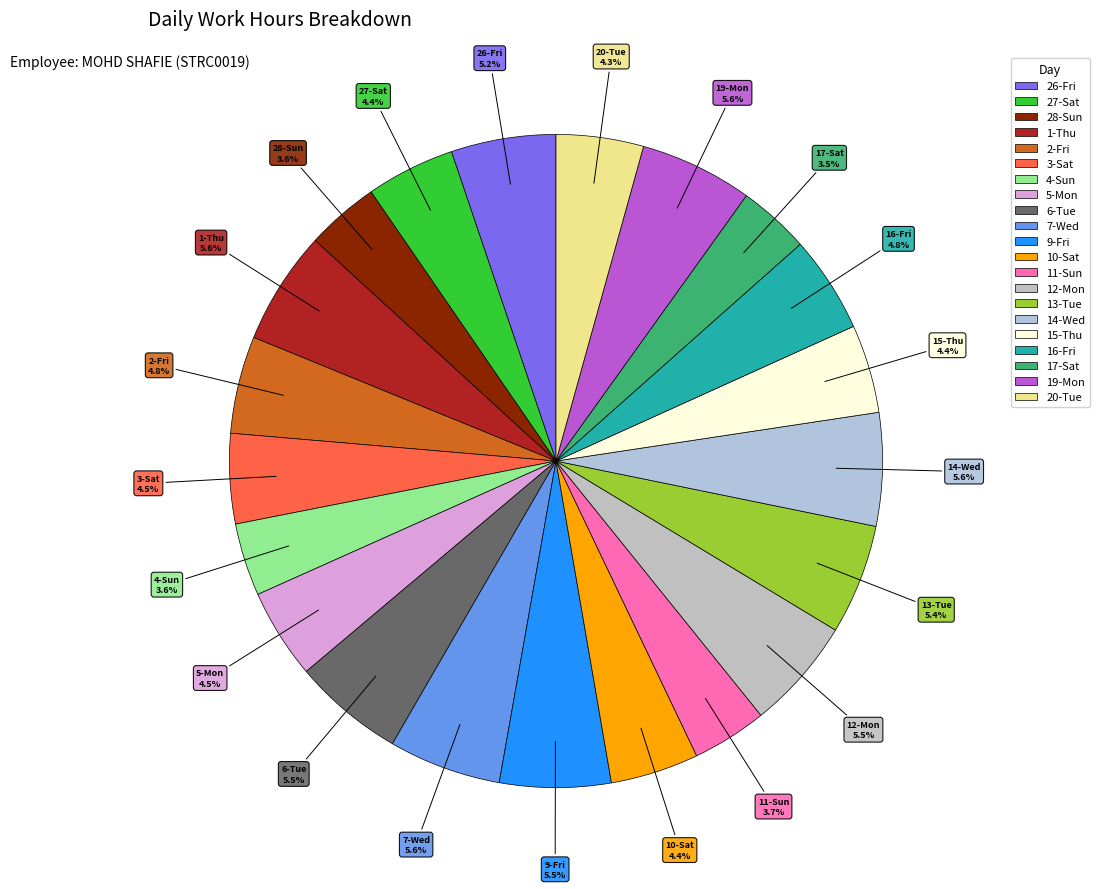

To the nearest percent, what portion does 14-Wed represent?

6%